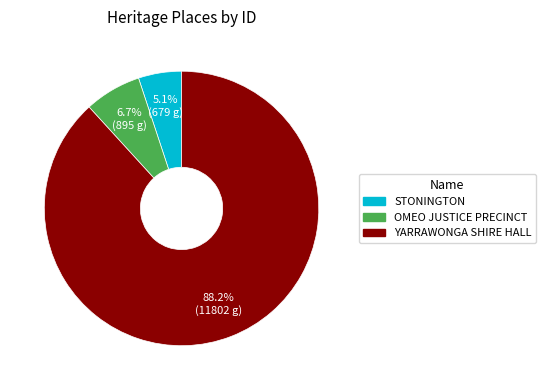

The STONINGTON slice represents 5% of the pie. True or false?

True